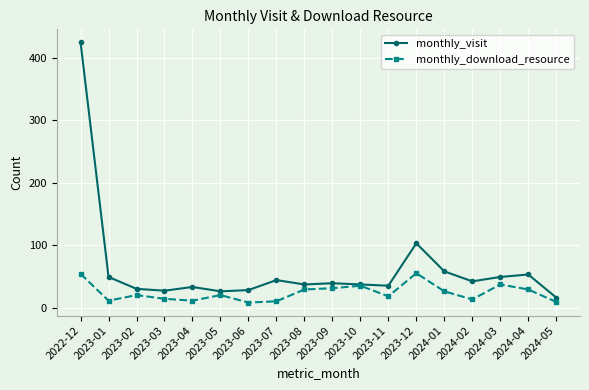

What is the difference between the highest and lowest values at 2023-01?

38